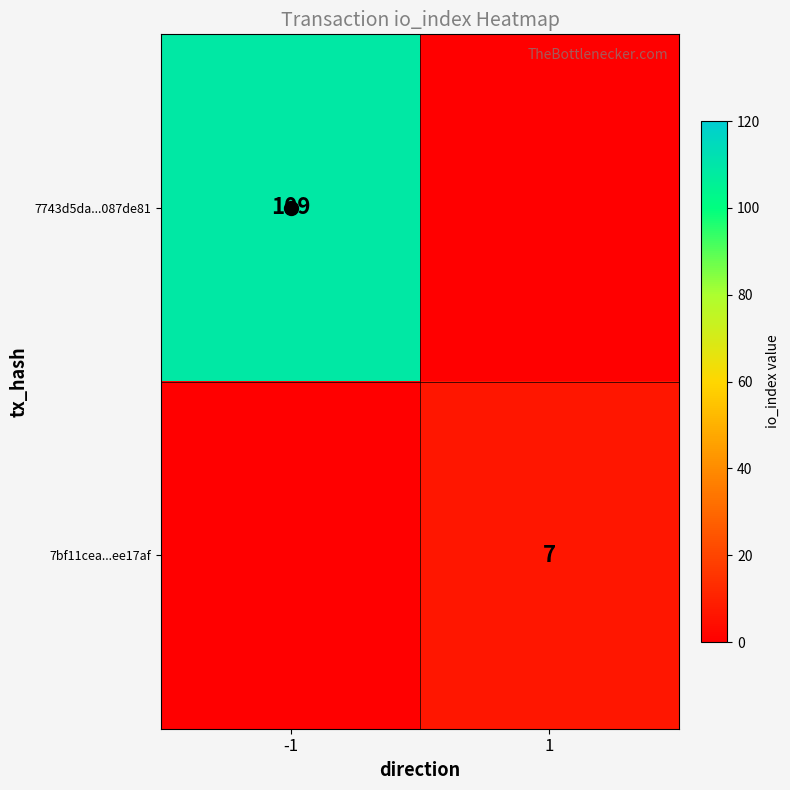

At how many categories does at least one series exceed 95?

1